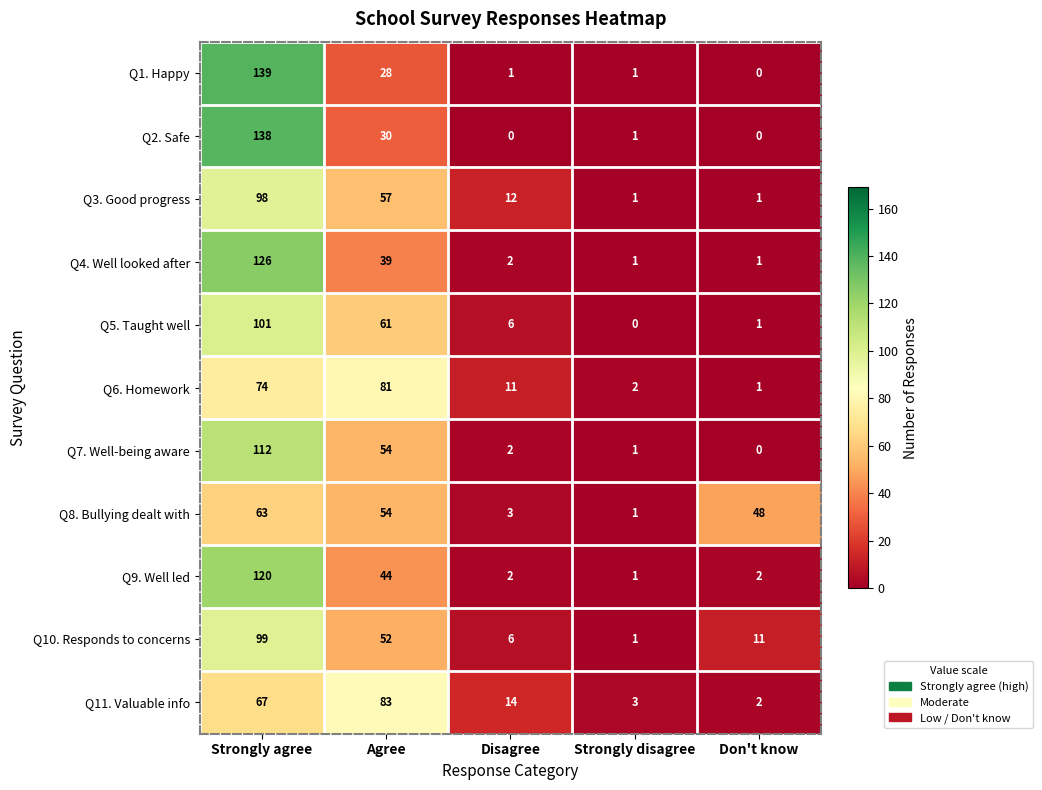

At which label does Q5. Taught well first exceed 6?

Strongly agree